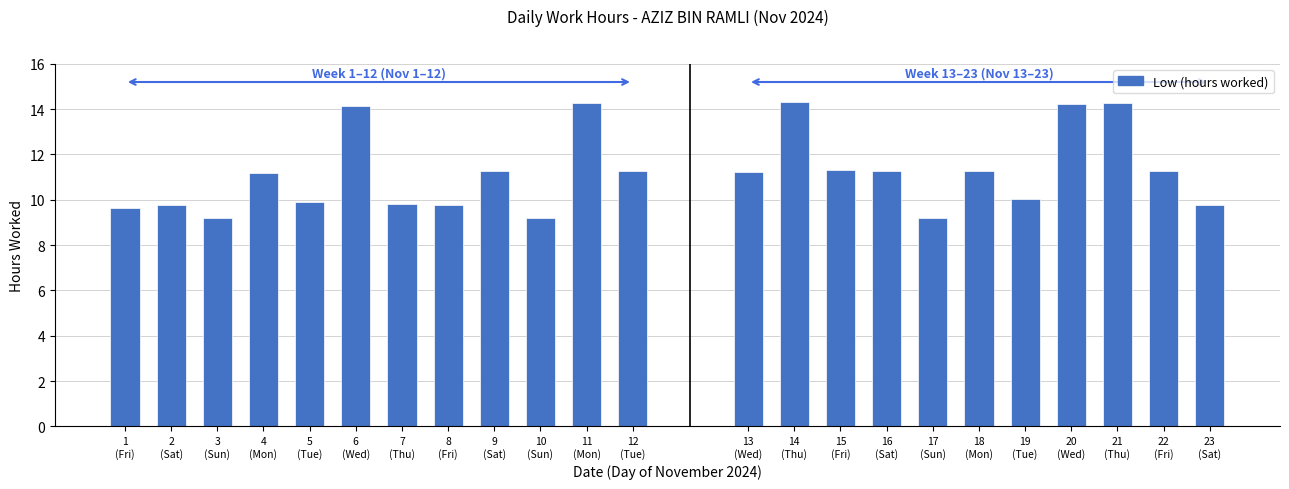

What is the minimum value shown in the chart?

9.2